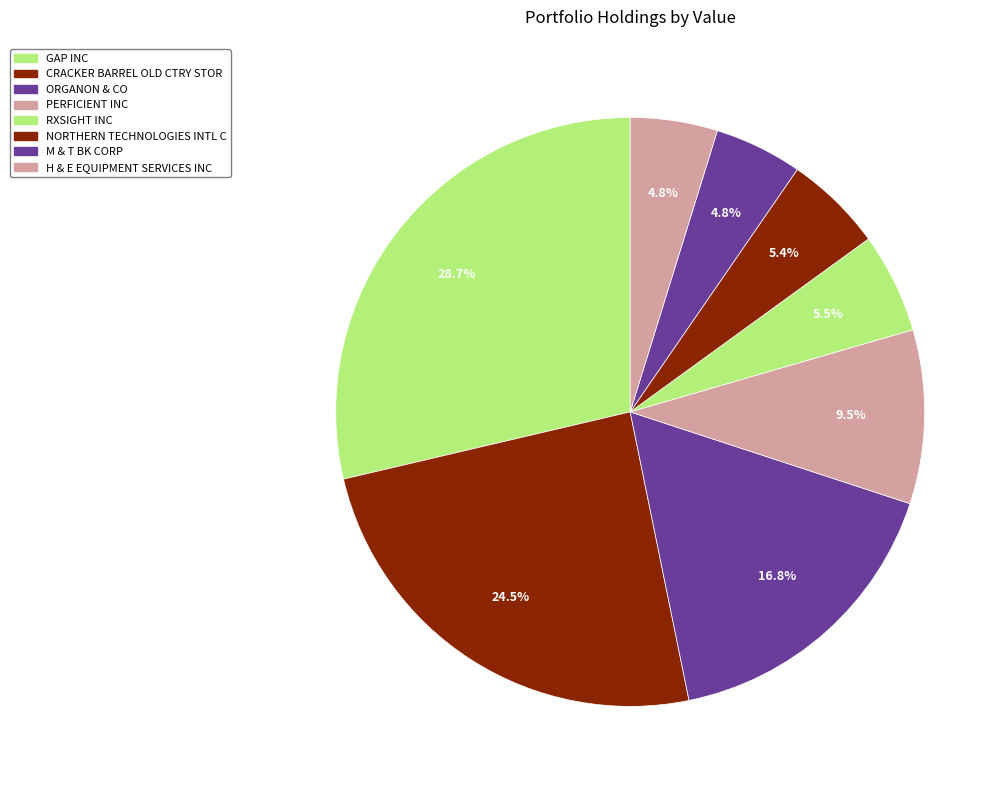

Is CRACKER BARREL OLD CTRY STOR the majority of the pie?

No